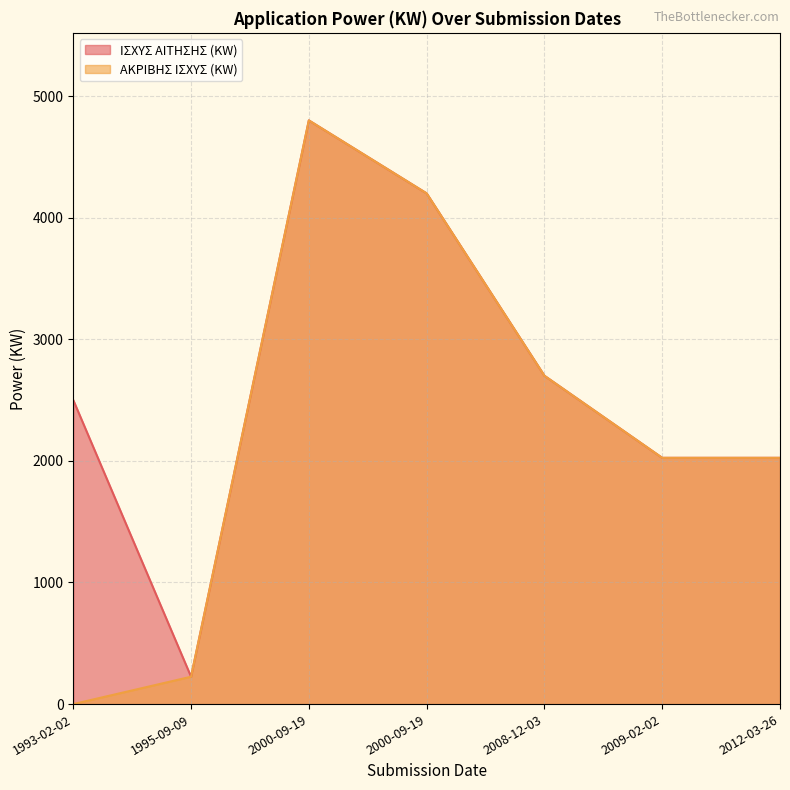

Which series has the widest spread of values?

ΑΚΡΙΒΗΣ ΙΣΧΥΣ (KW)